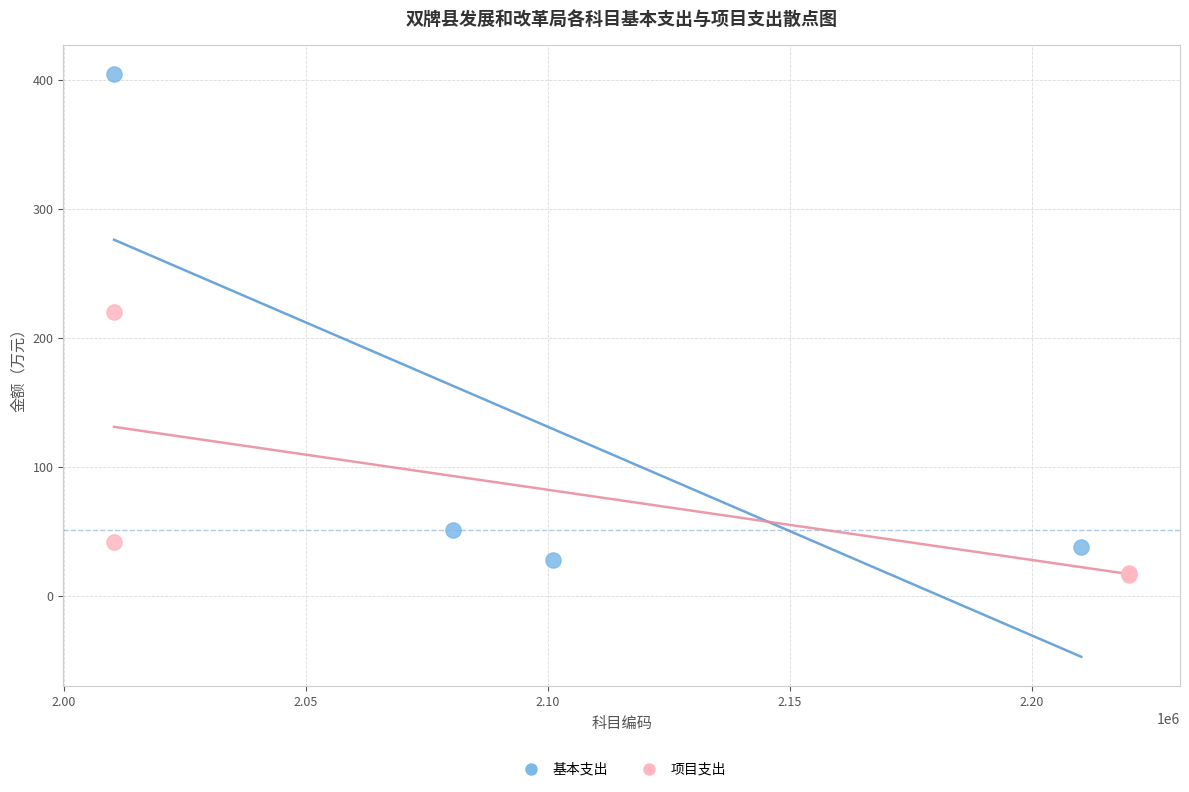

Which series contains the highest Y value?

基本支出